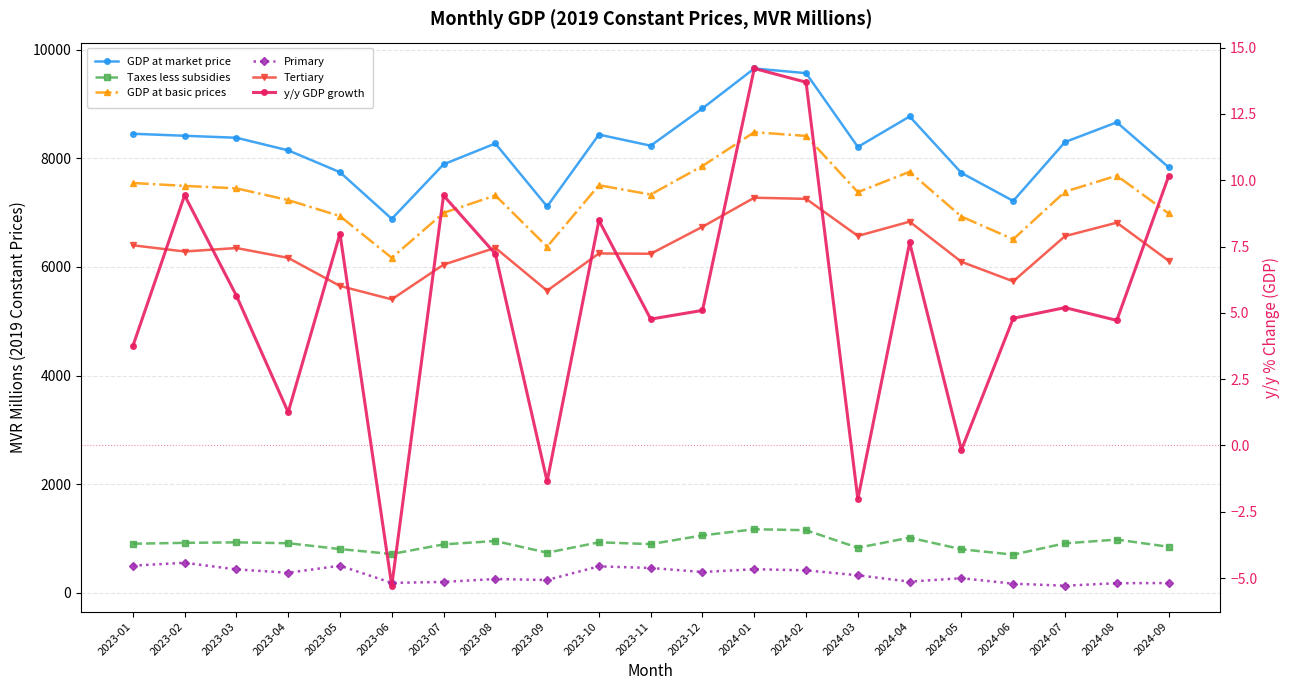

Is this an area chart (filled region under the line)?

No